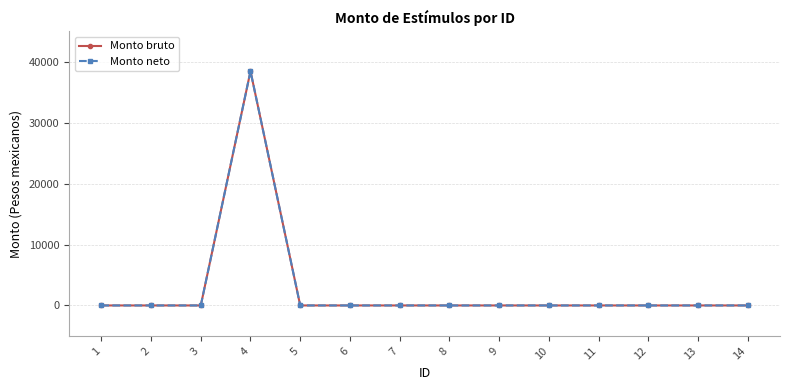

Reading left to right, what are all the values shown in this chart?

Monto bruto: 0	0	0	38471	0	0	0	0	0	0	0	0	0	0
Monto neto: 0	0	0	38471	0	0	0	0	0	0	0	0	0	0